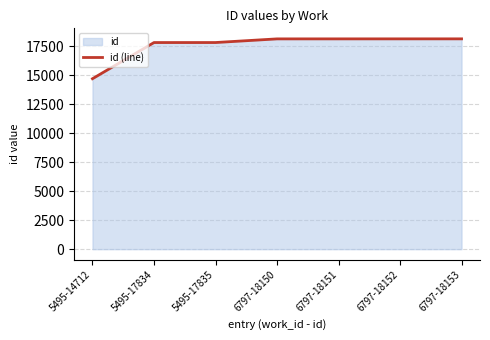

What is the sum of all values?

122987